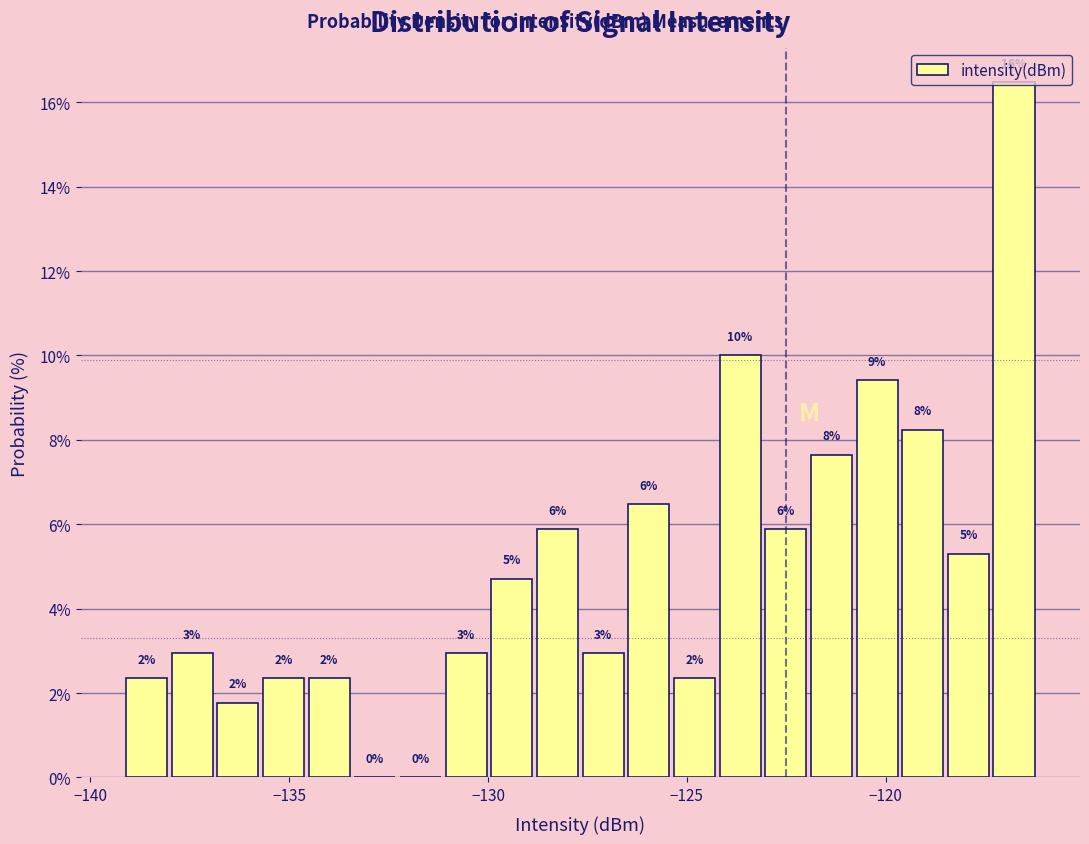

Read against the x-axis, roughly where is the centre of the tallest bar?

-117.0